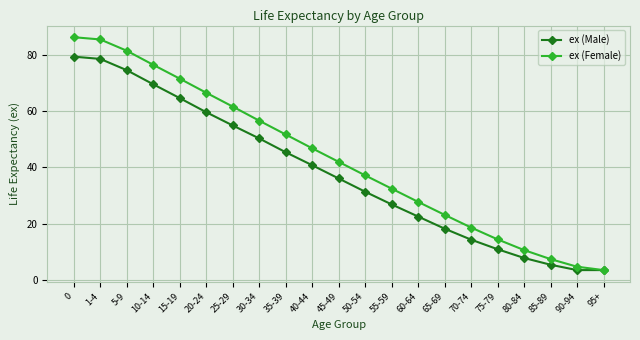

Reading left to right, transcribe all the data shown in this chart.

ex (Male): 0=79.3	1-4=78.5	5-9=74.5	10-14=69.5	15-19=64.6	20-24=59.6	25-29=54.9	30-34=50.3	35-39=45.4	40-44=40.8	45-49=36.1	50-54=31.4	55-59=26.9	60-64=22.6	65-69=18.3	70-74=14.4	75-79=11.0	80-84=7.9	85-89=5.5	90-94=3.6	95+=3.6
ex (Female): 0=86.2	1-4=85.4	5-9=81.4	10-14=76.4	15-19=71.5	20-24=66.5	25-29=61.6	30-34=56.6	35-39=51.7	40-44=46.8	45-49=42.0	50-54=37.2	55-59=32.5	60-64=27.8	65-69=23.2	70-74=18.7	75-79=14.5	80-84=10.7	85-89=7.5	90-94=4.8	95+=3.6